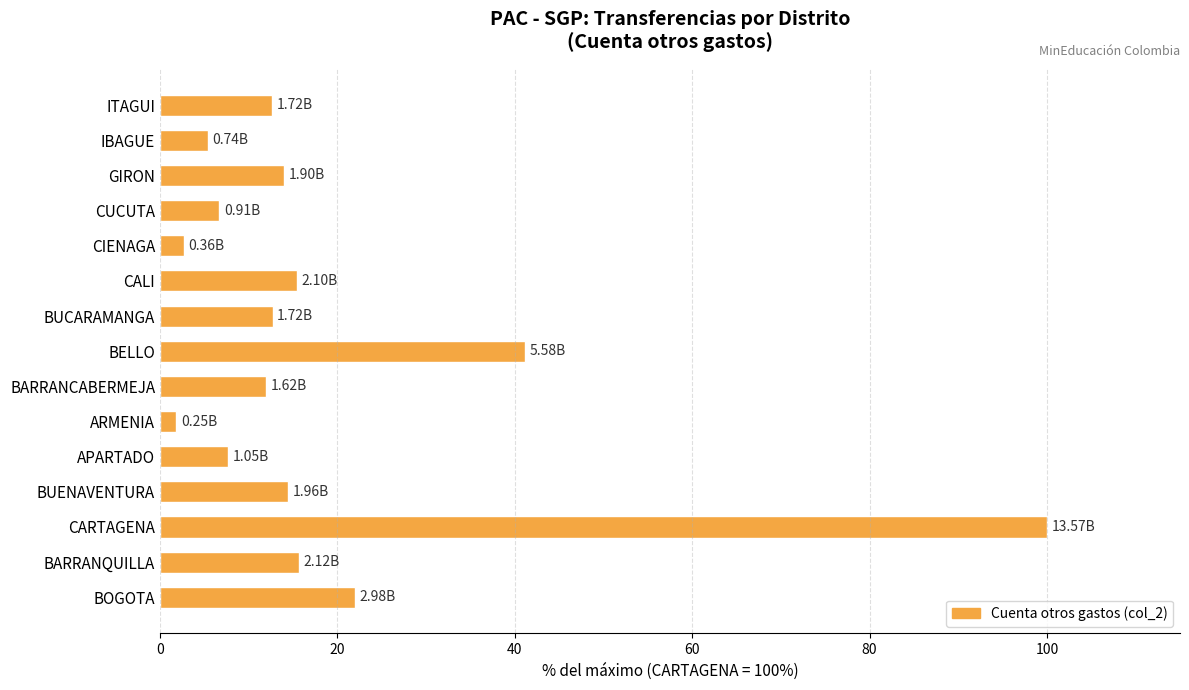

What is the difference between the values at GIRON and IBAGUE?

8.5